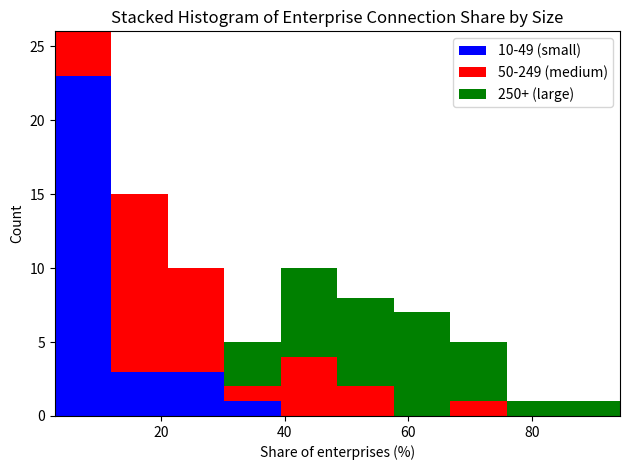

What is the total height of the stacked bar covering 22 to 30 on the x-axis? Neither the bar edges nor the heights are printed on the chart, so give them approximately, as read against the axes.

10